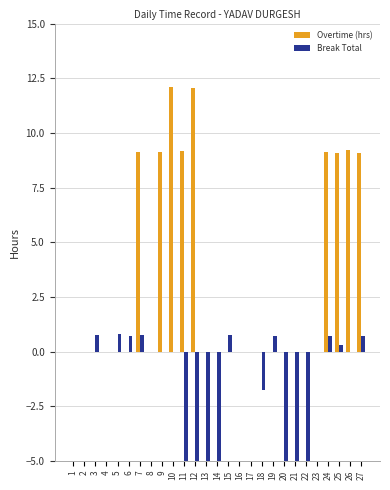

What is the sum of the Overtime (hrs) values at 14 and 27?

9.1